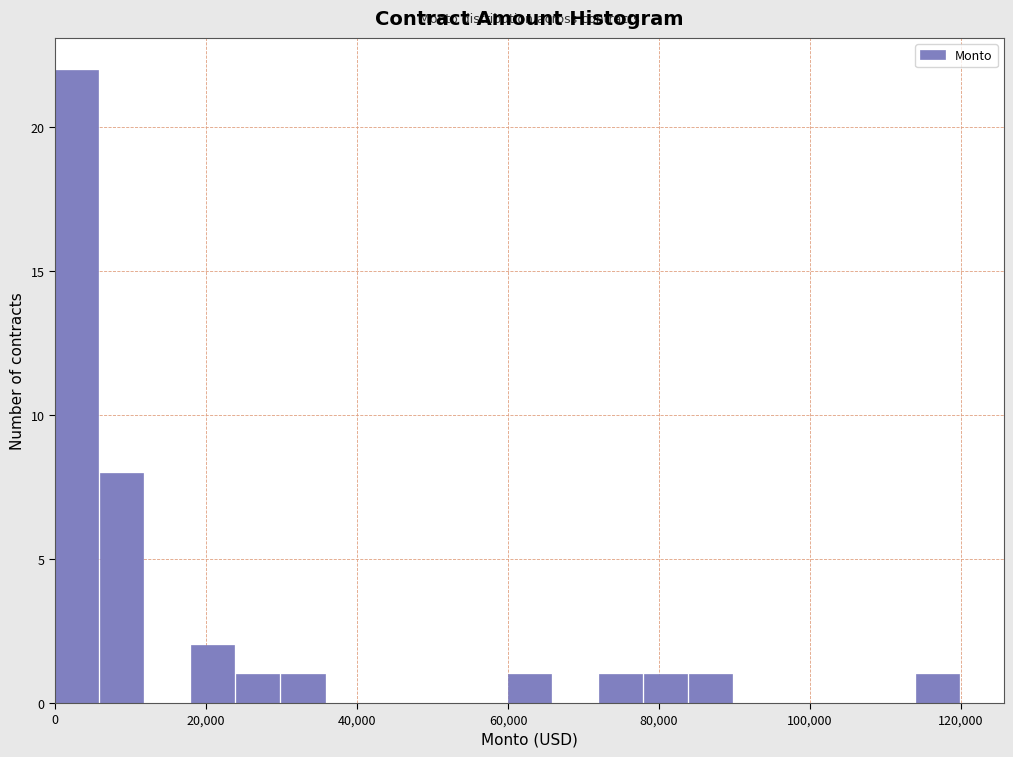

Around what value on the x-axis is the tallest bar? Give the approximate position of its centre, as read against the axis.

2000